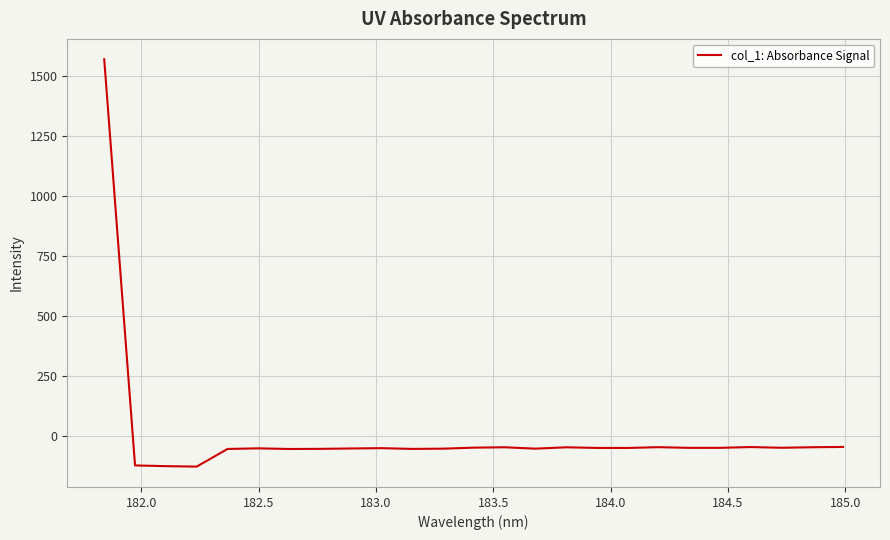

What is the difference between the maximum and minimum values?

1696.2